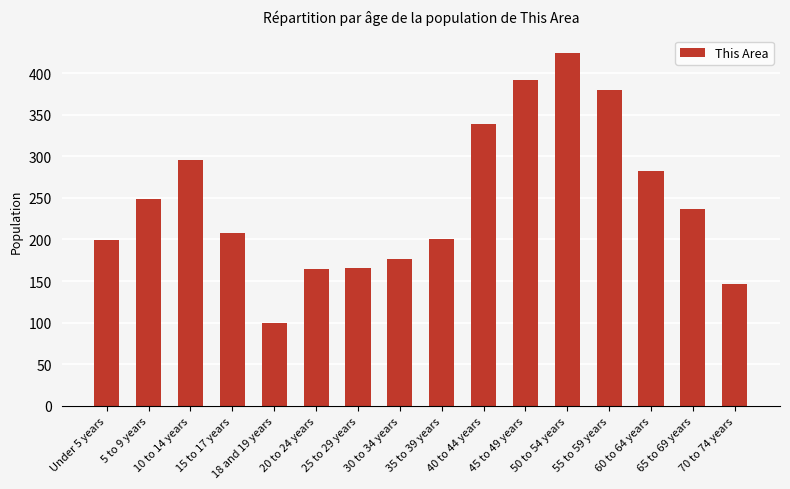

What is the difference between the maximum and second lowest values?

278